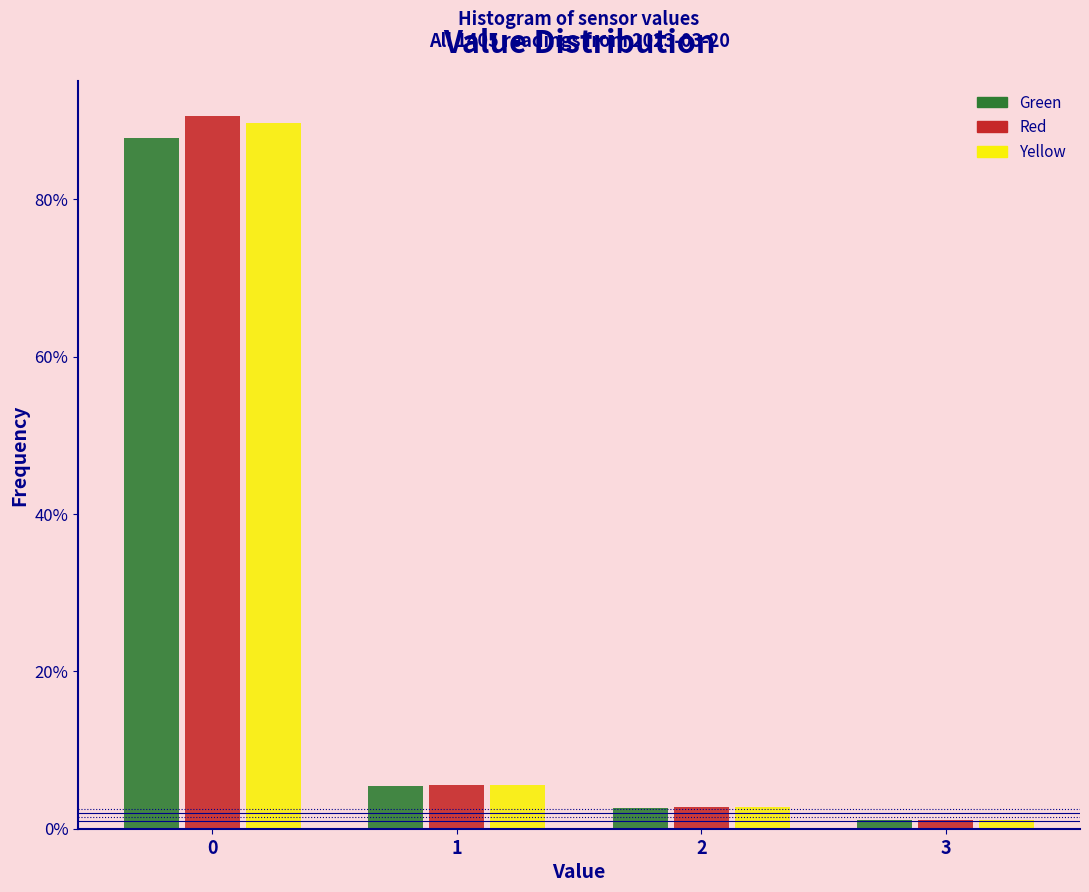

What are all the series names shown in the legend?

Green, Red, Yellow